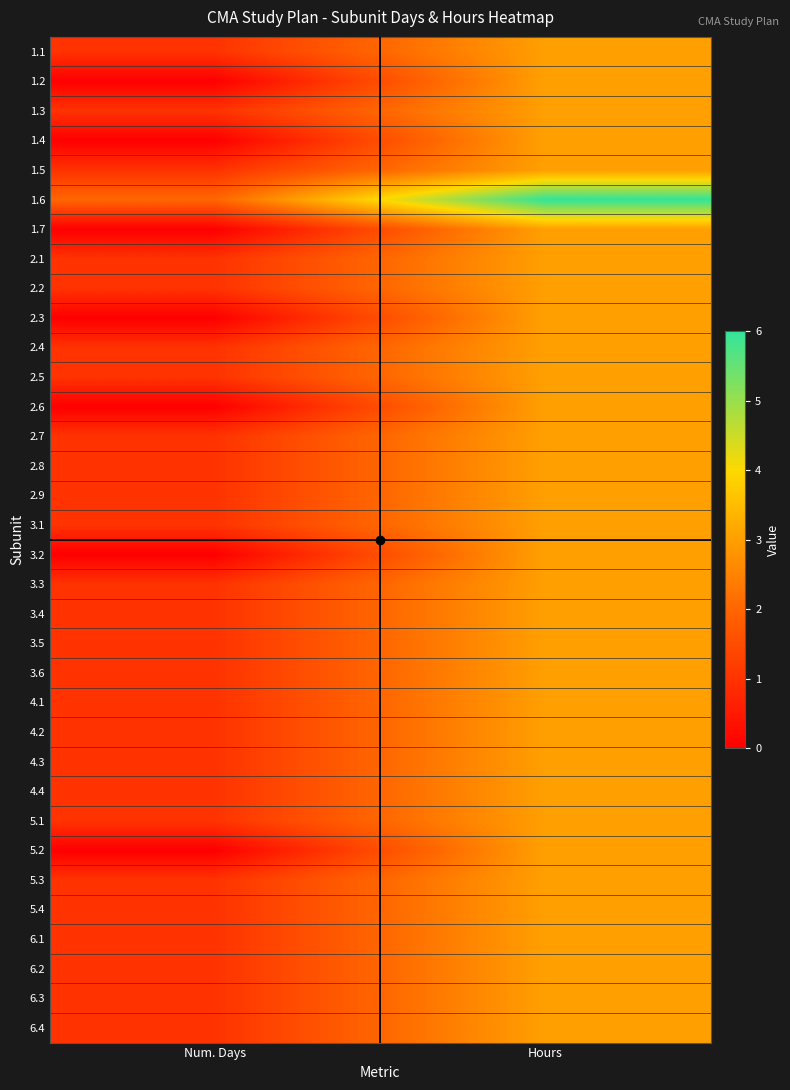

Which has a higher value, Hours or Num. Days?

Hours